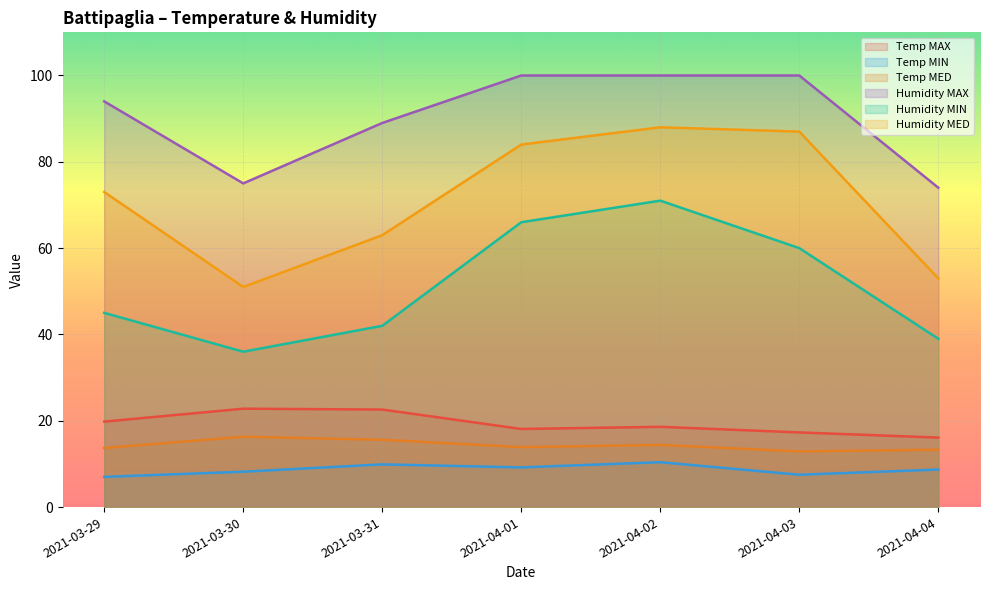

What is the difference between the Temp MAX values at 2021-03-29 and 2021-04-02?

1.2